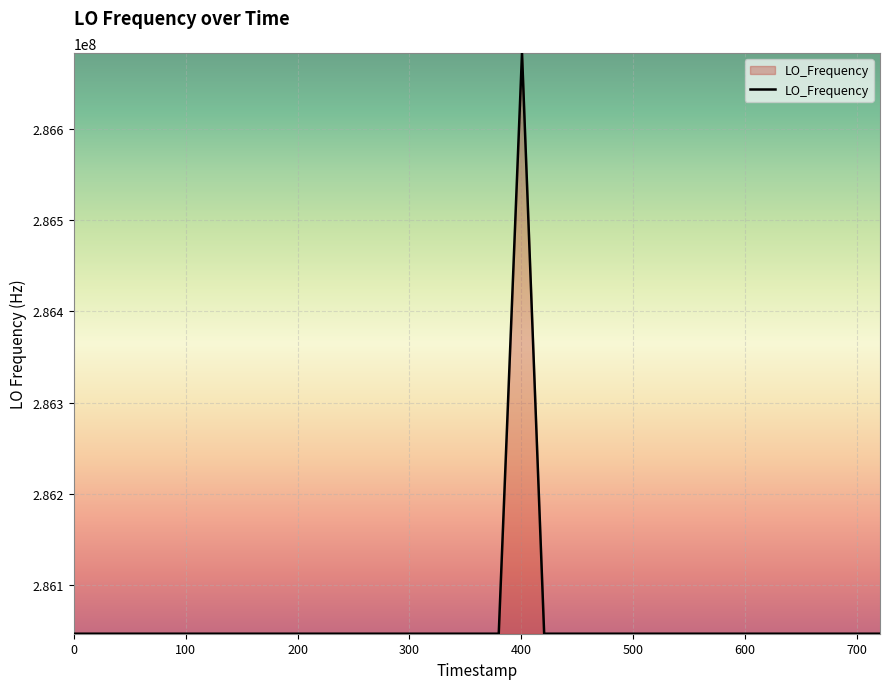

How many values are below 286046998?

12